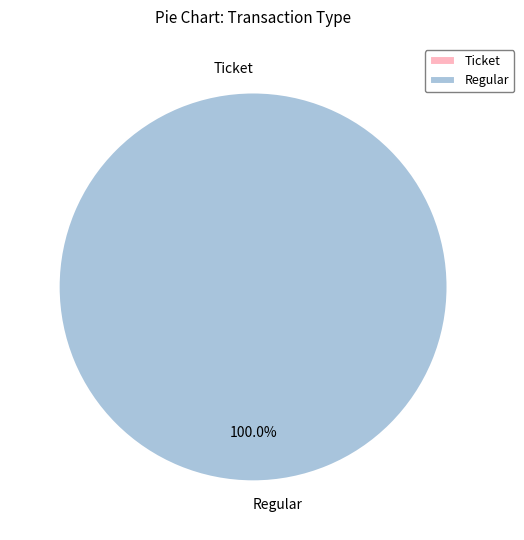

What is the largest slice in the pie chart?

Regular